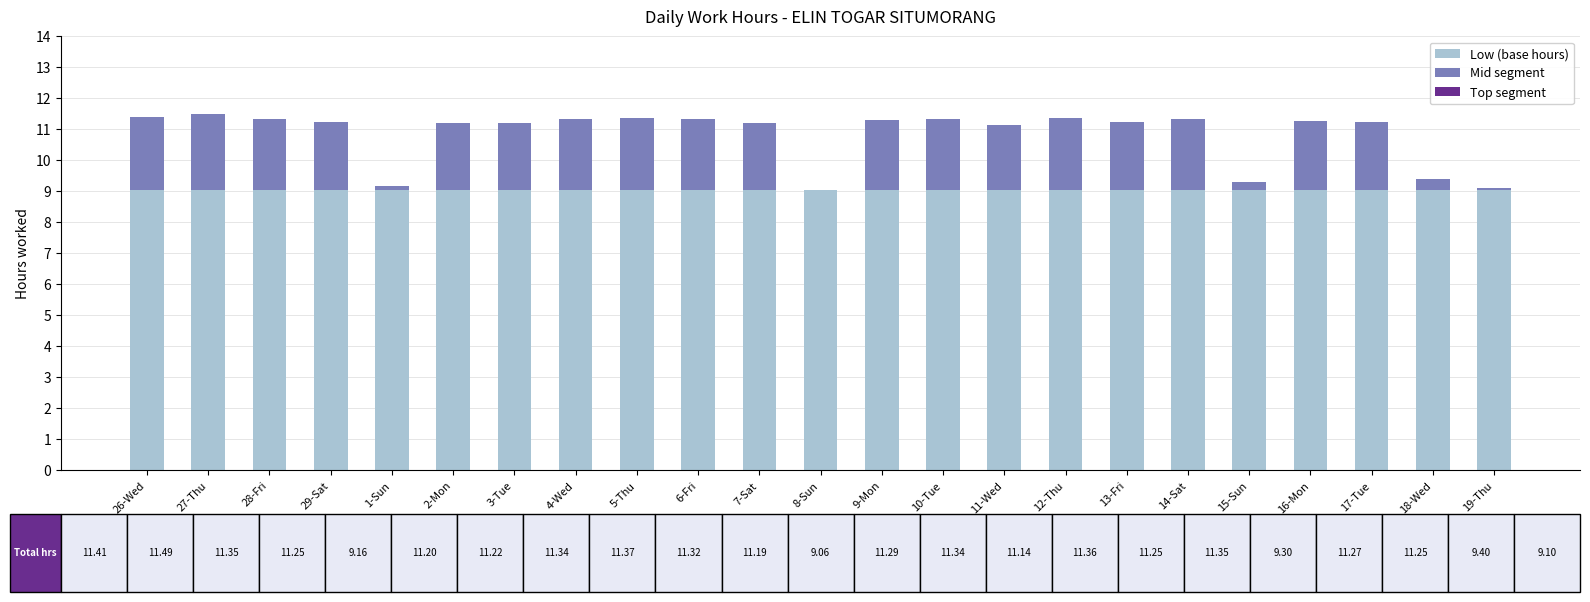

What is the highest value of the Low (base hours) series?

9.1